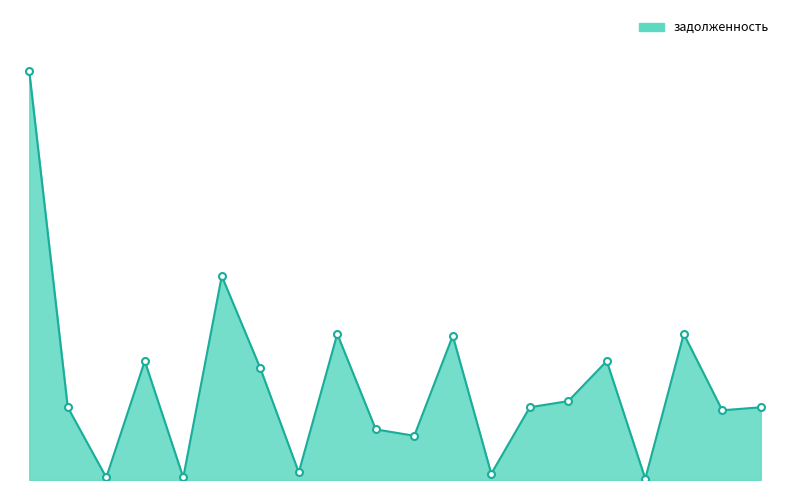

Does the chart display data point markers on the line(s)?

No